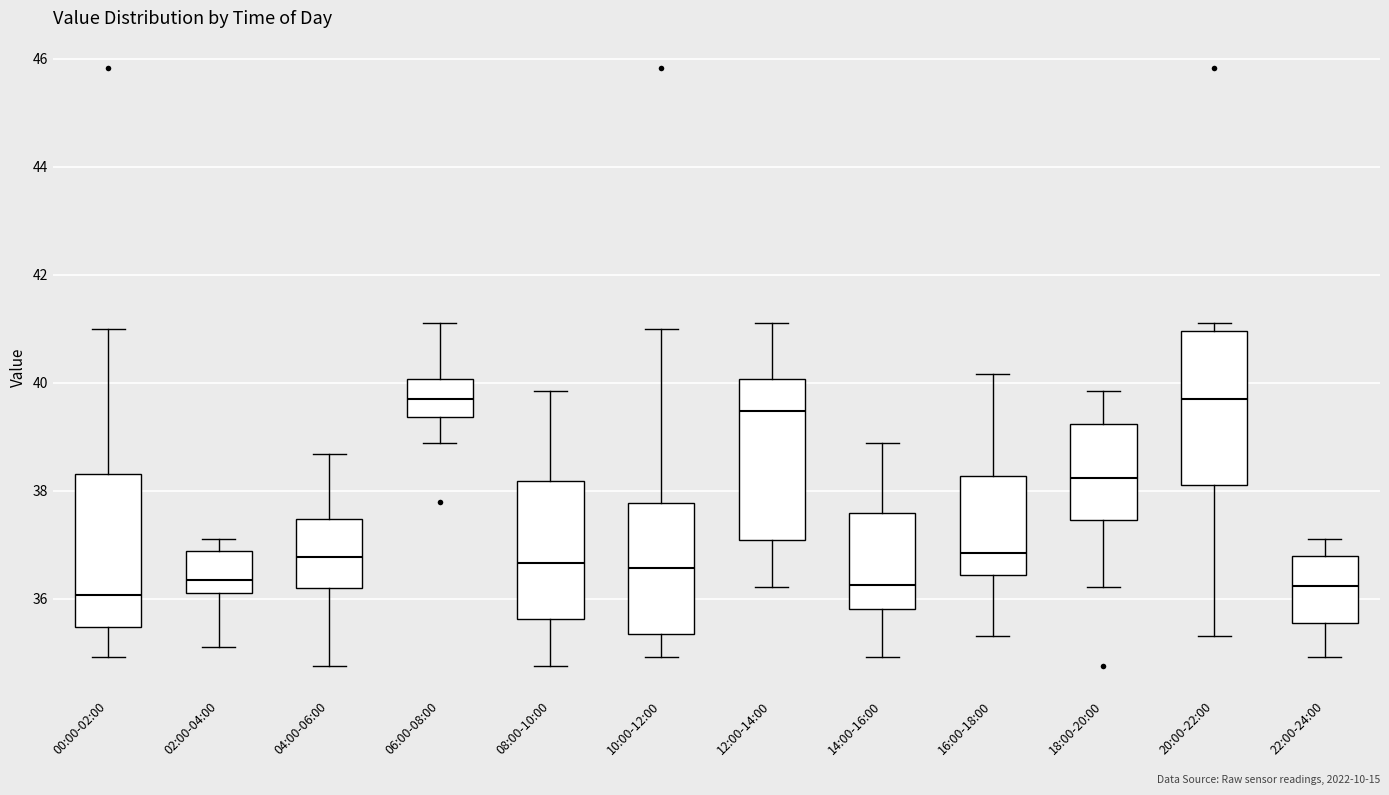

Reading left to right, transcribe this box plot: for each box, give where its median line is, the range the box spans, and where its two whiskers end, as read against the y-axis. The values are not printed on the chart, so give them approximately, as read against the axis.

00:00-02:00: median 36.0, box 35.4 to 38.4, whiskers 35.0 to 41.0
02:00-04:00: median 36.4, box 36.2 to 36.8, whiskers 35.2 to 37.2
04:00-06:00: median 36.8, box 36.2 to 37.4, whiskers 34.8 to 38.6
06:00-08:00: median 39.8, box 39.4 to 40.0, whiskers 38.8 to 41.2
08:00-10:00: median 36.6, box 35.6 to 38.2, whiskers 34.8 to 39.8
10:00-12:00: median 36.6, box 35.4 to 37.8, whiskers 35.0 to 41.0
12:00-14:00: median 39.4, box 37.0 to 40.0, whiskers 36.2 to 41.2
14:00-16:00: median 36.2, box 35.8 to 37.6, whiskers 35.0 to 38.8
16:00-18:00: median 36.8, box 36.4 to 38.2, whiskers 35.4 to 40.2
18:00-20:00: median 38.2, box 37.4 to 39.2, whiskers 36.2 to 39.8
20:00-22:00: median 39.8, box 38.2 to 41.0, whiskers 35.4 to 41.2
22:00-24:00: median 36.2, box 35.6 to 36.8, whiskers 35.0 to 37.2